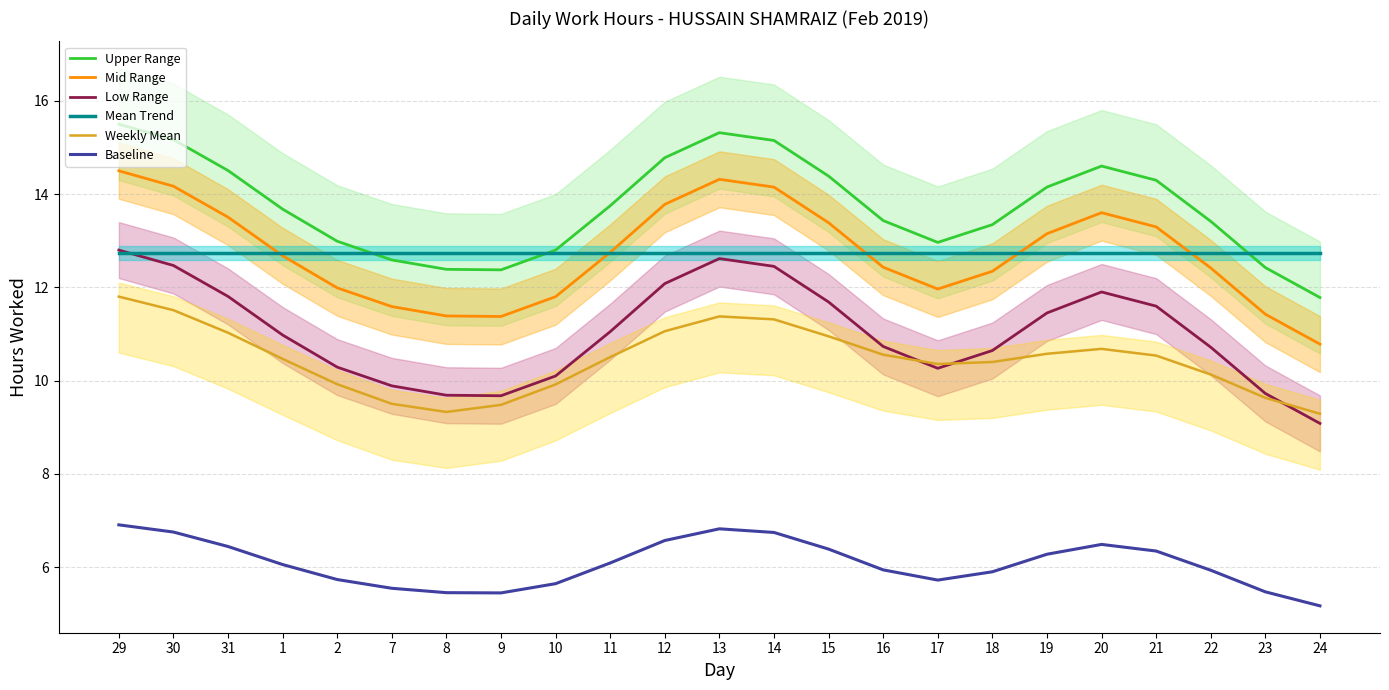

Rank the series at 14 from highest to lowest value.

Upper Range, Mid Range, Mean Trend, Low Range, Weekly Mean, Baseline